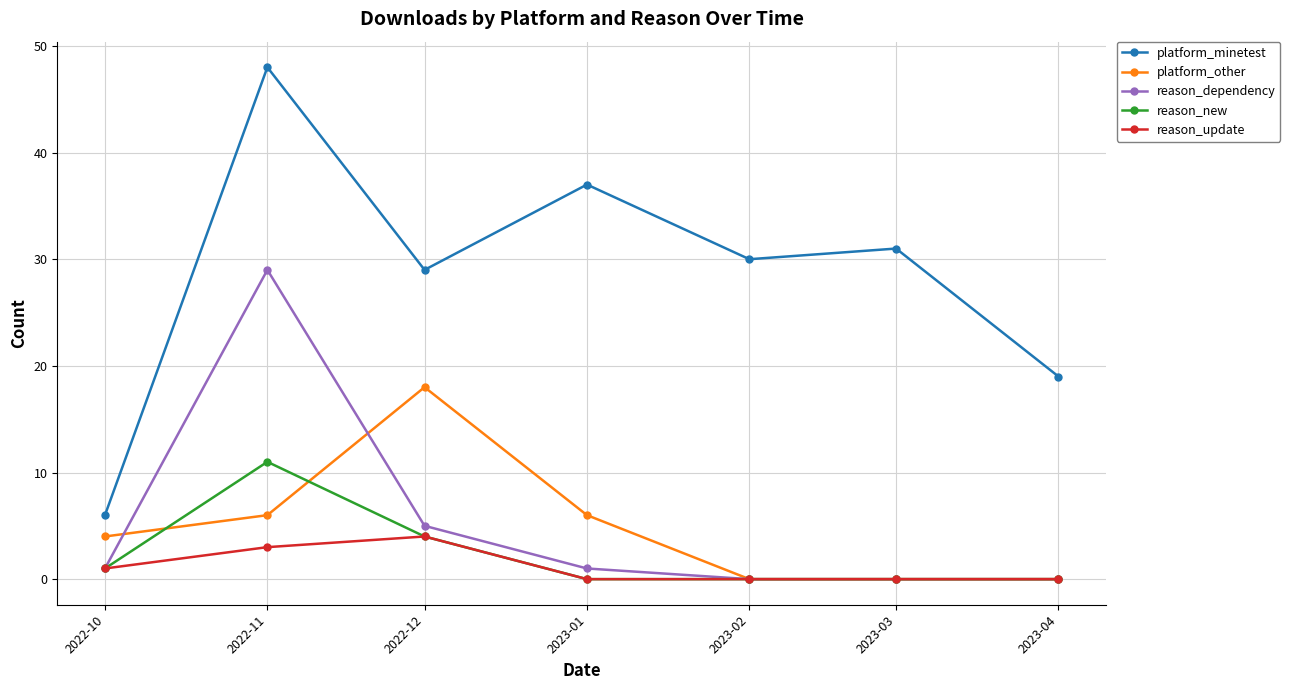

At which category is the sum across all series the highest?

2022-11